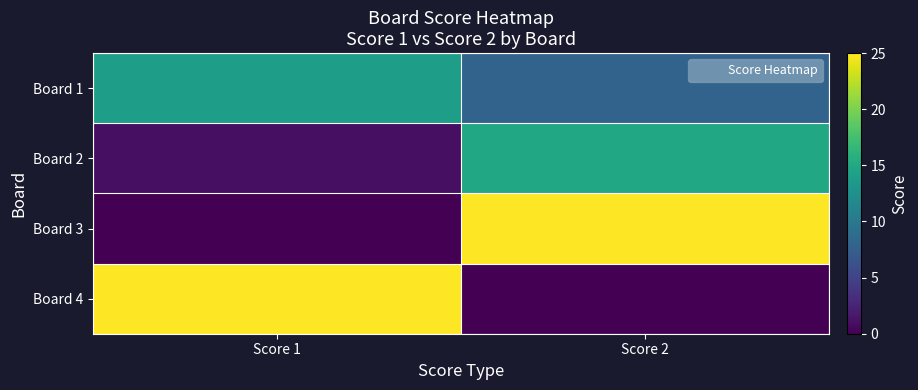

What is the maximum value shown in the chart?

25